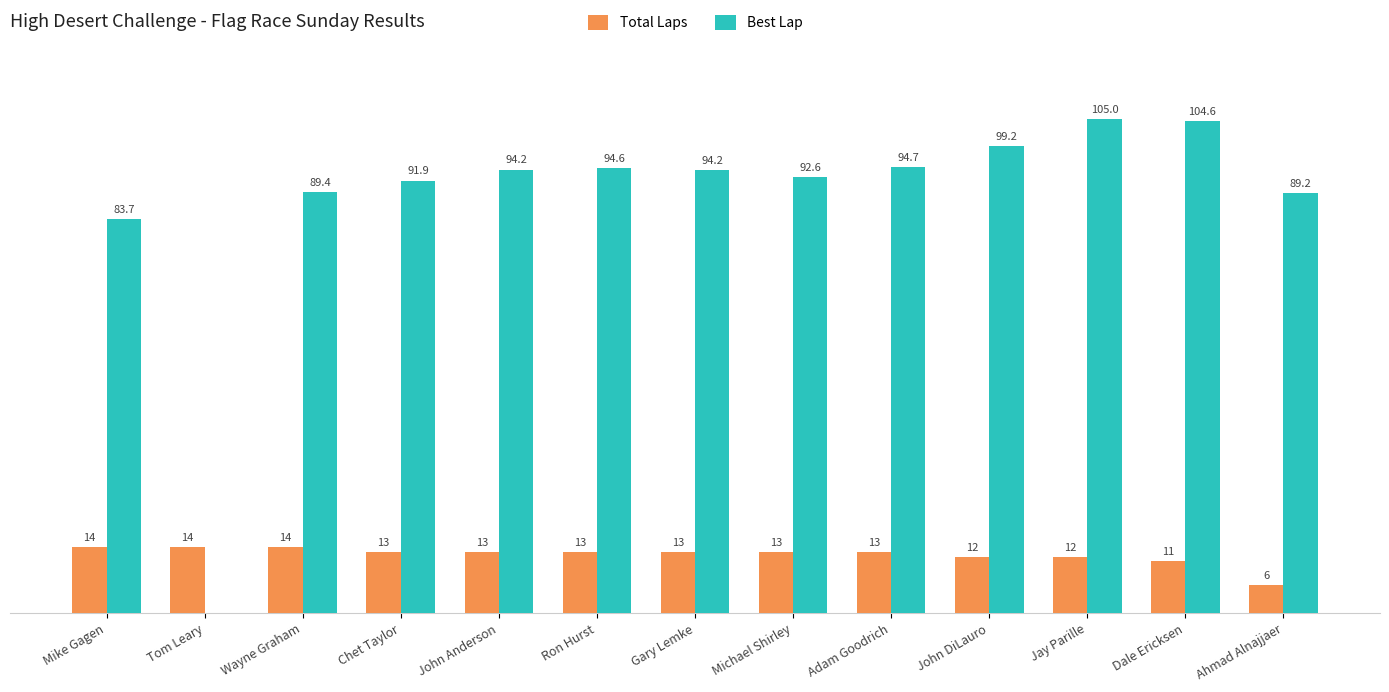

At which label is Total Laps closest to 10?

Dale Ericksen